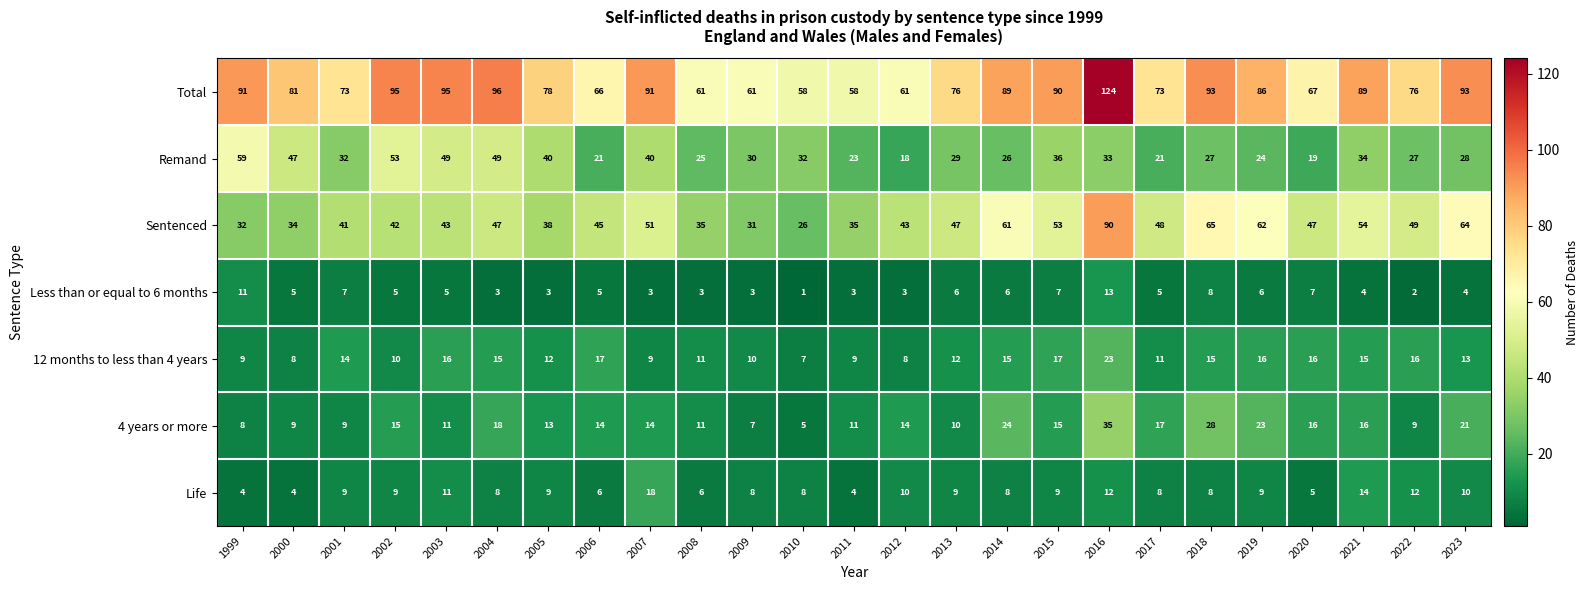

What is the average value of the Total series?

81